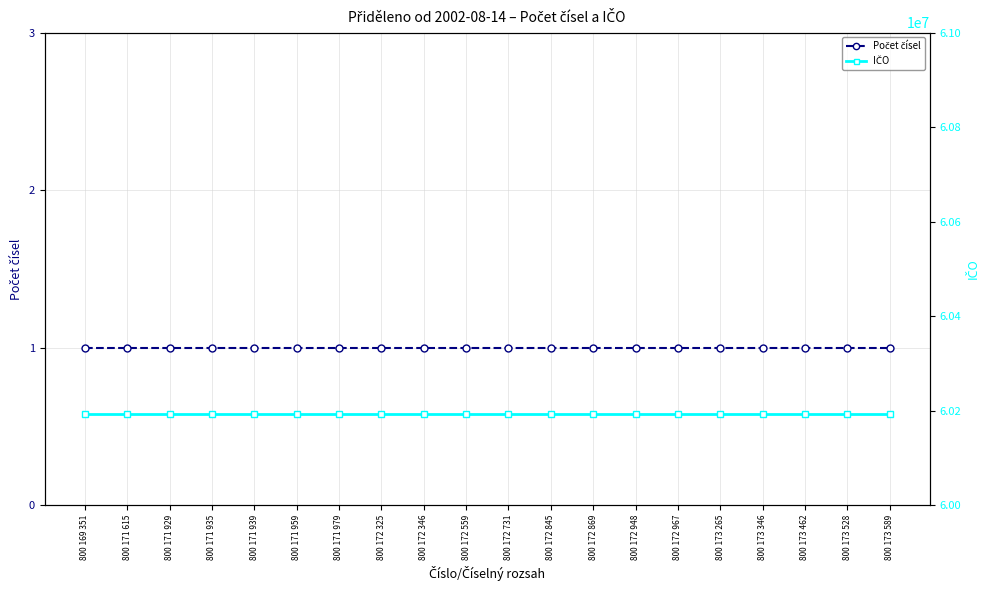

Rank the categories by IČO value from highest to lowest.

800 169 351, 800 171 615, 800 171 929, 800 171 935, 800 171 939, 800 171 959, 800 171 979, 800 172 325, 800 172 346, 800 172 559, 800 172 731, 800 172 845, 800 172 869, 800 172 948, 800 172 967, 800 173 265, 800 173 346, 800 173 462, 800 173 528, 800 173 589